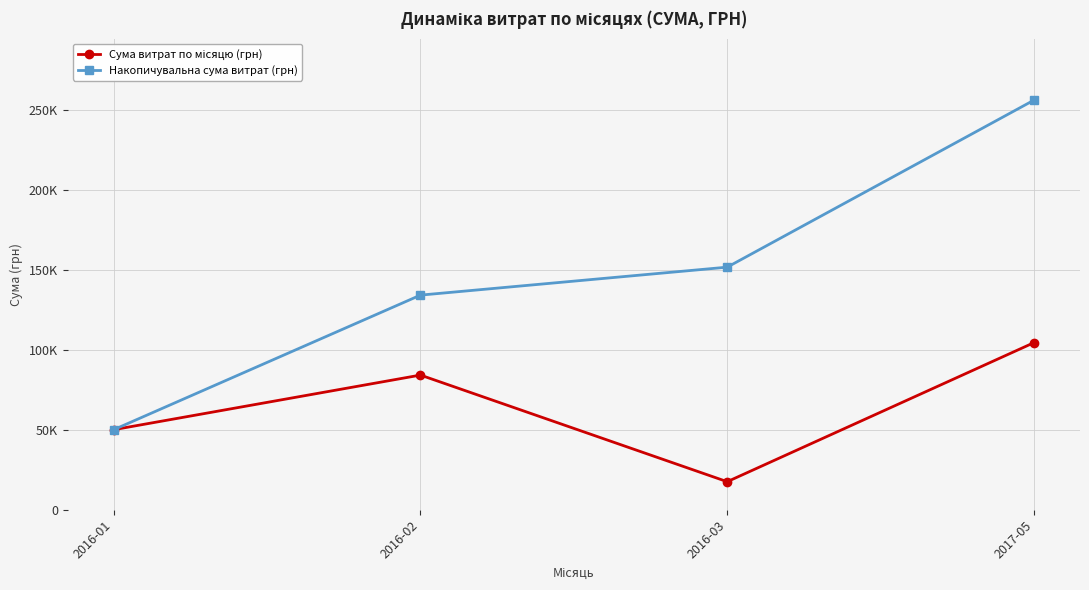

Reading left to right, transcribe all the data shown in this chart.

Сума витрат по місяцю (грн): 49984.0	84124.9	17480.5	104400.0
Накопичувальна сума витрат (грн): 49984.0	134108.9	151589.3	255989.3